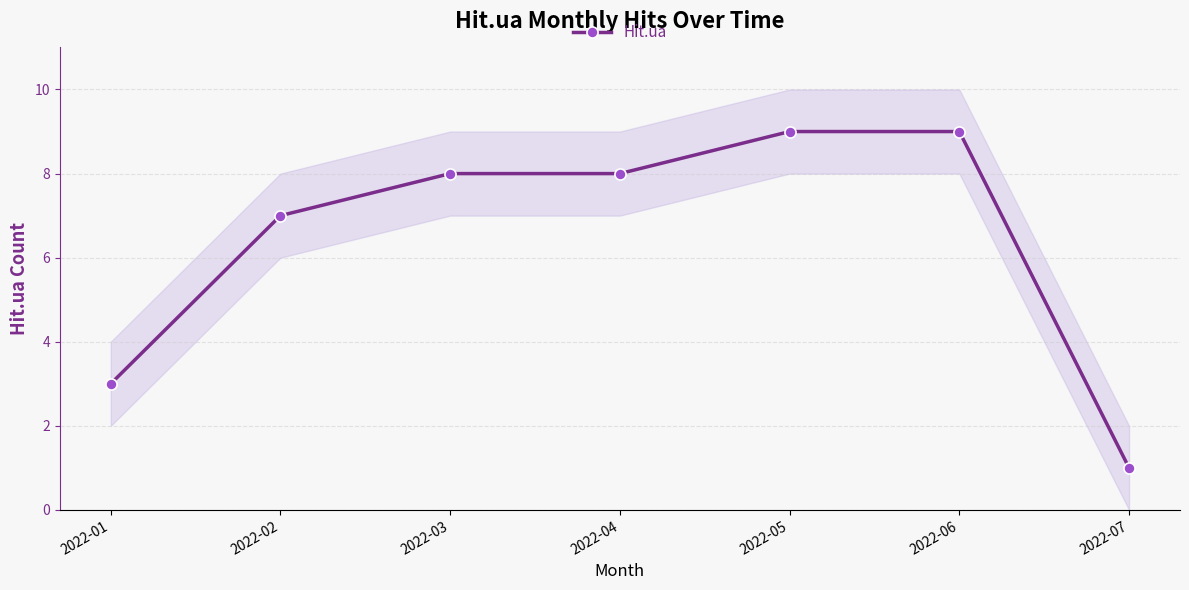

What is the change in value from 2022-02 to 2022-04?

+1